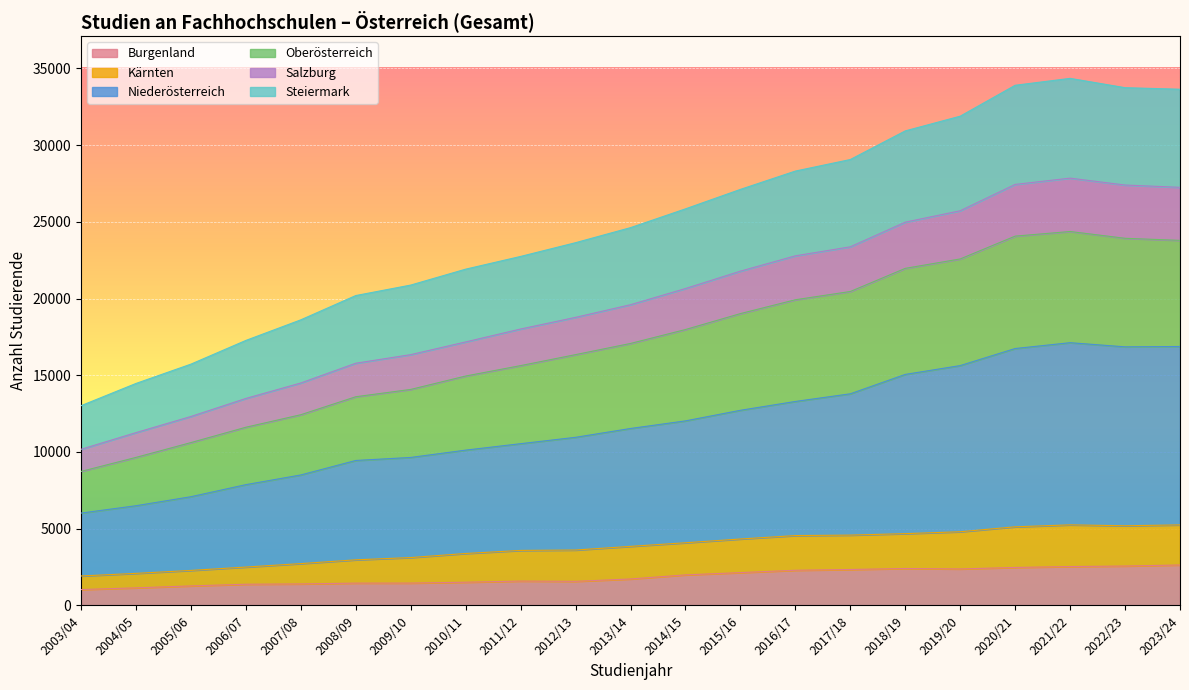

What is the lowest value of the Burgenland series?

1032